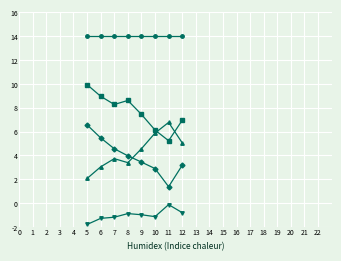

Count the number of data series in this chart.

5